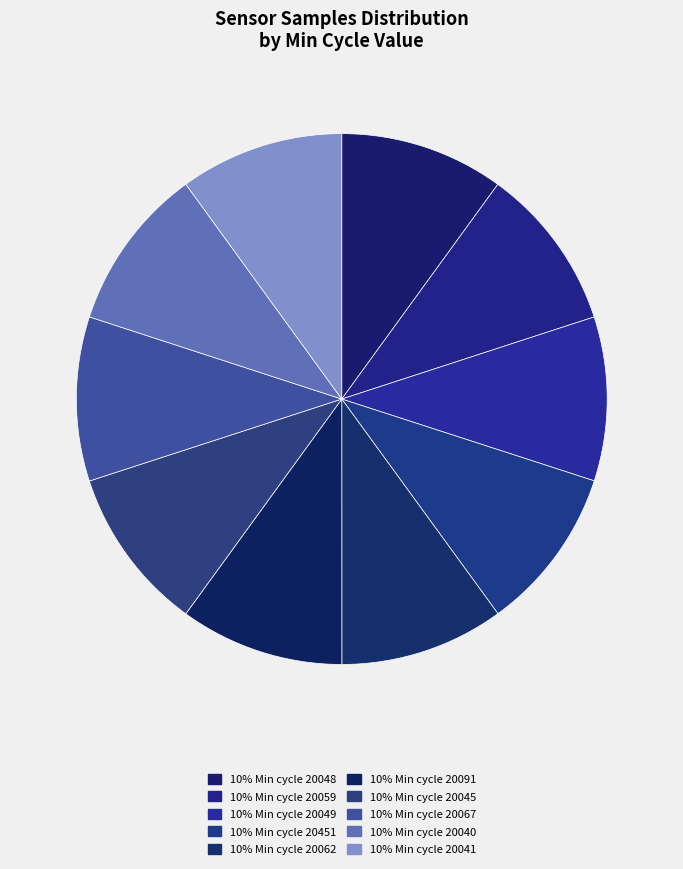

Does any single category account for the majority?

No